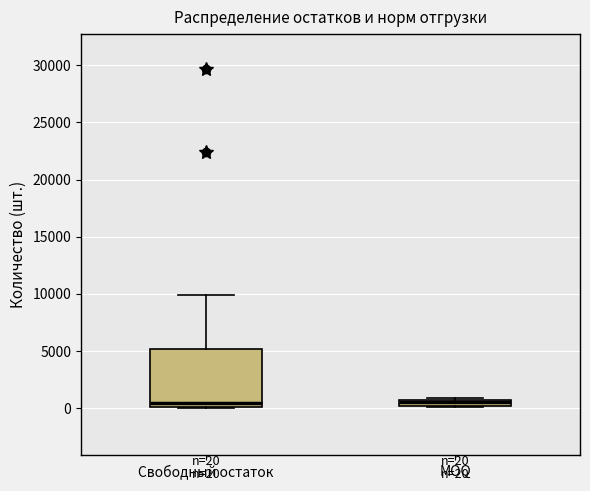

Which box is the tallest, from its lower edge to its upper edge?

Свободный остаток